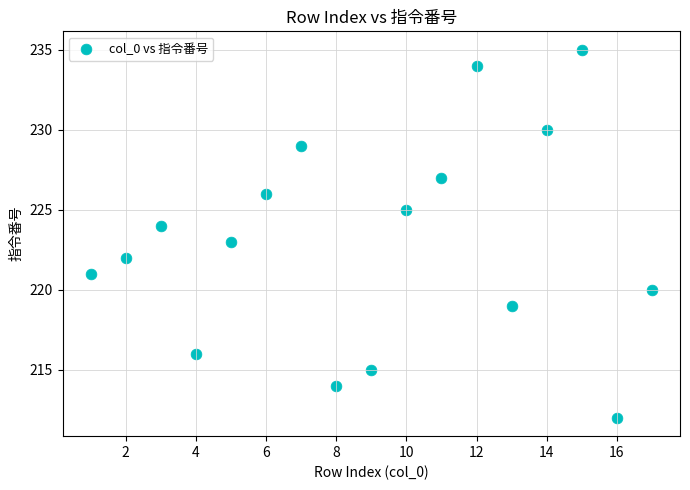

What is the range of X values (max minus min)?

16